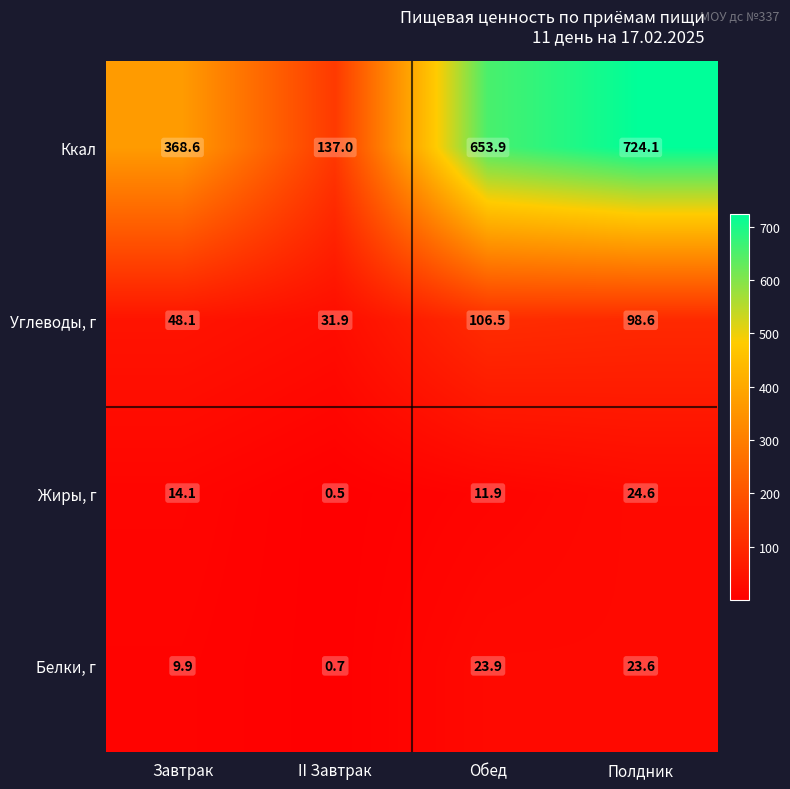

What is the sum of the Жиры, г values at Полдник and II Завтрак?

25.1